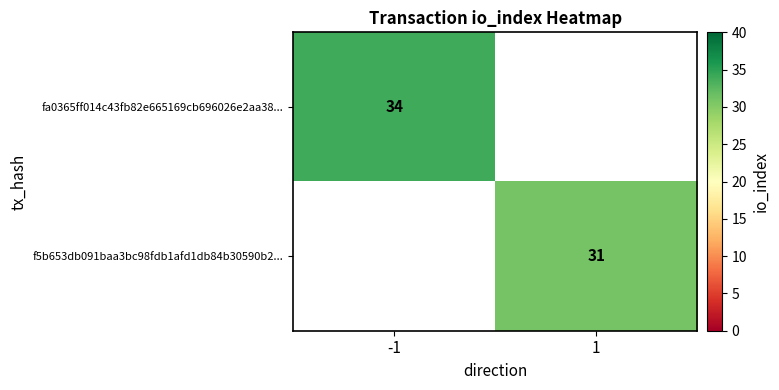

True or false: f5b653db091baa3bc98fdb1afd1db84b30590b2... has a value of 44 at 1.

False